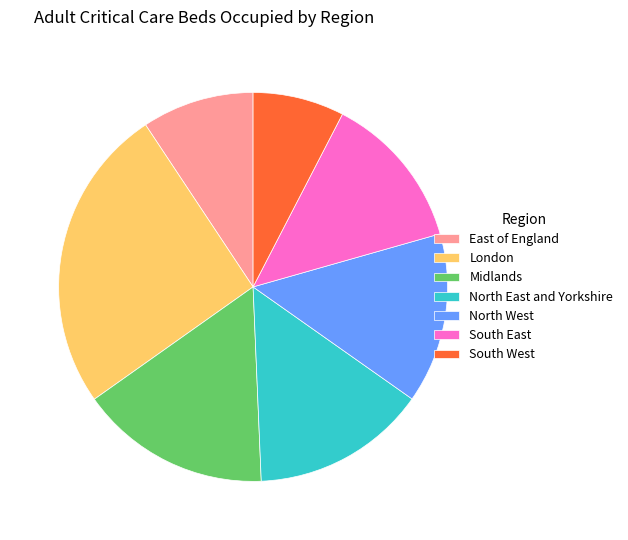

Do North West and South West together represent more than half of the pie?

No